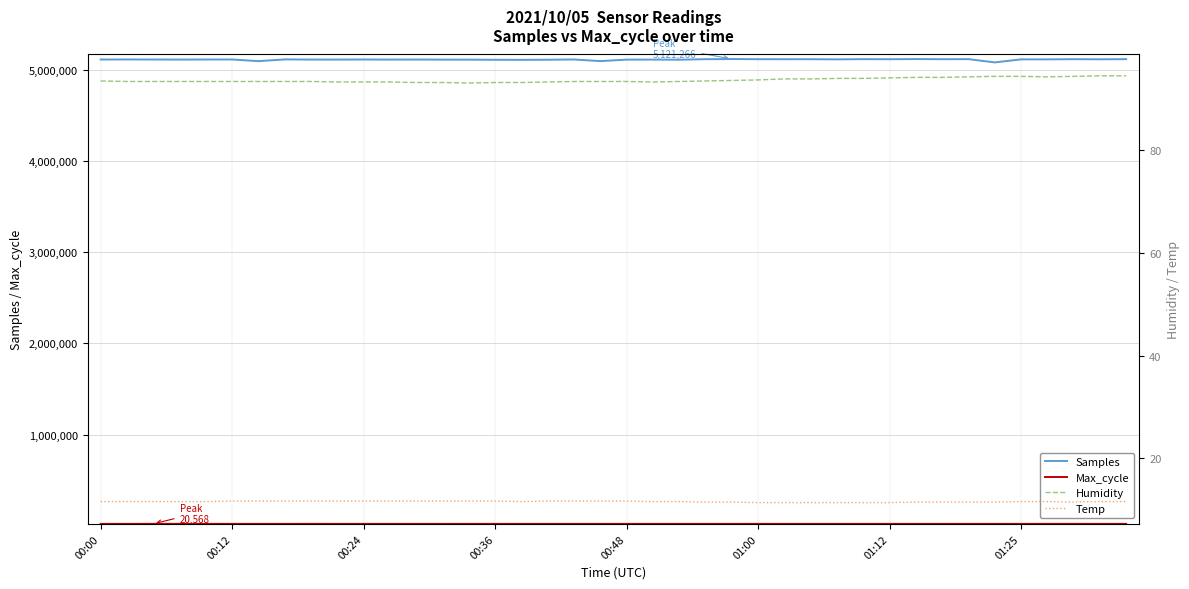

At which category does the chart reach its minimum across all series?

01:00